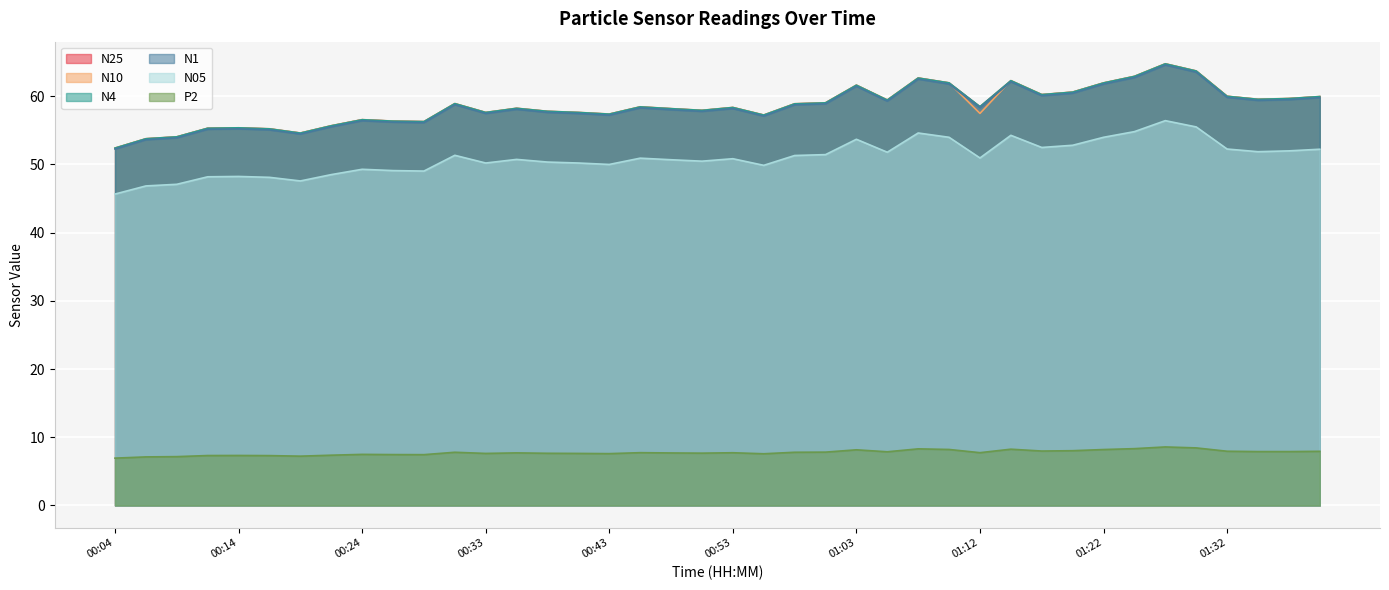

True or false: P2 has more than 2 points higher than both neighbors.

True